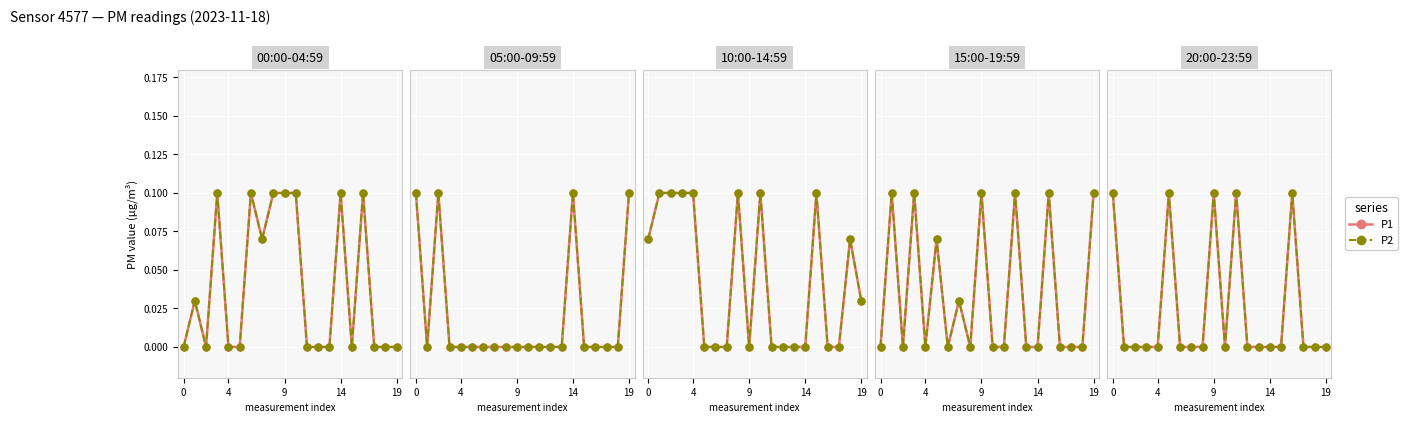

How many lines are shown in the chart?

2